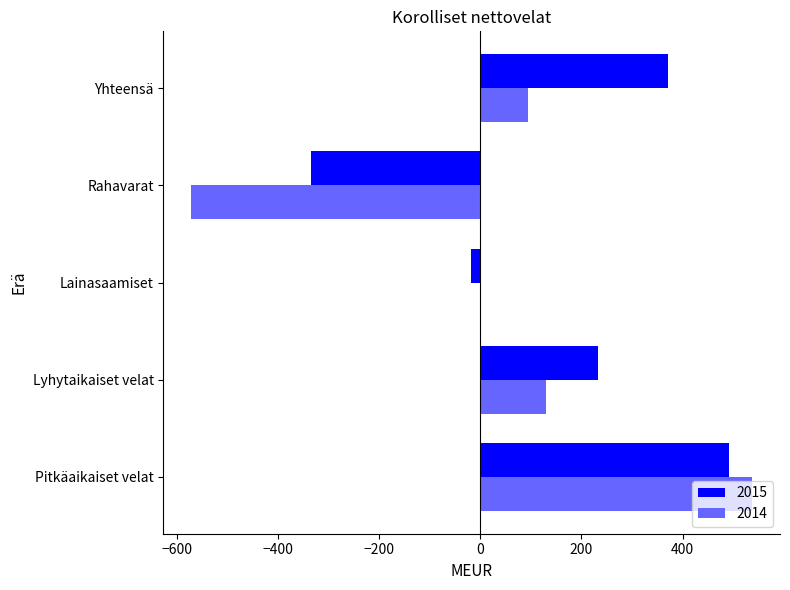

Read the 2015 value at Pitkäaikaiset velat, to the nearest 100.

500